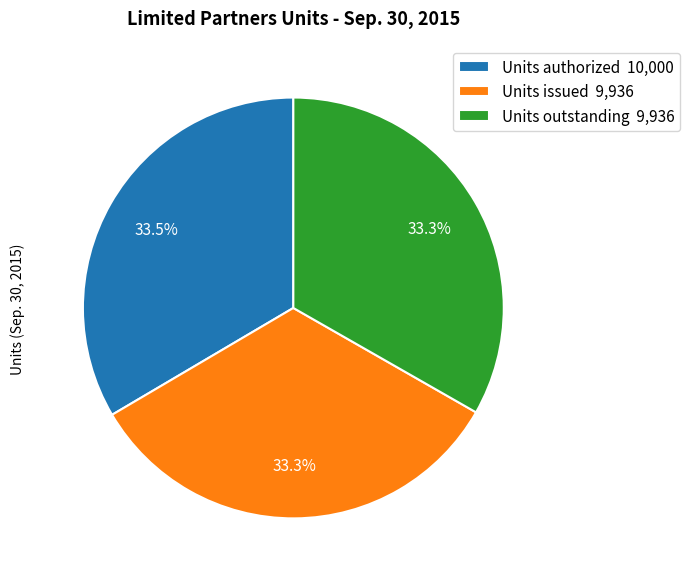

To the nearest percent, what portion does Units issued represent?

33%